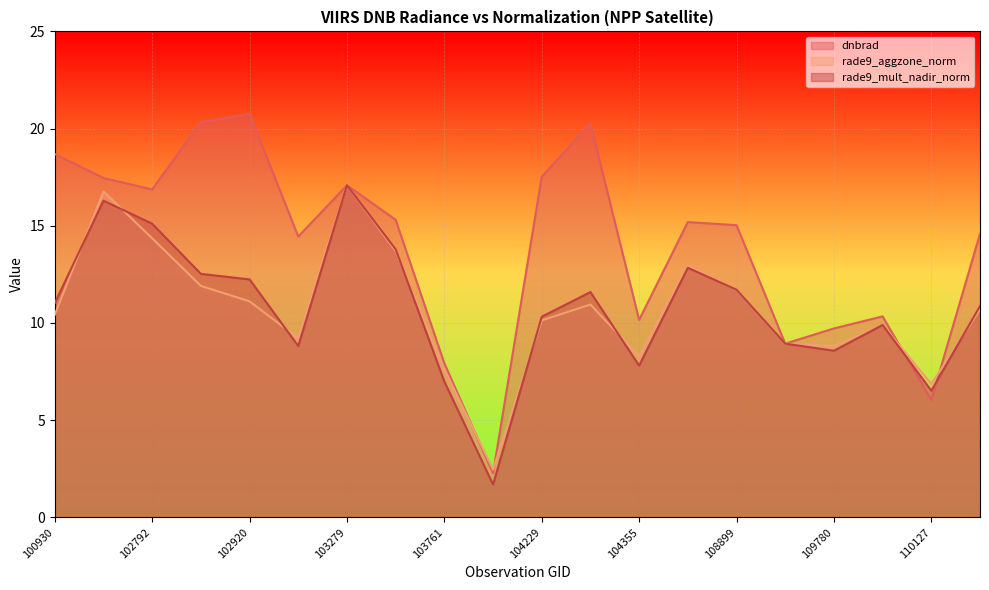

Is it true that dnbrad equals 34.8 at 102912?

False